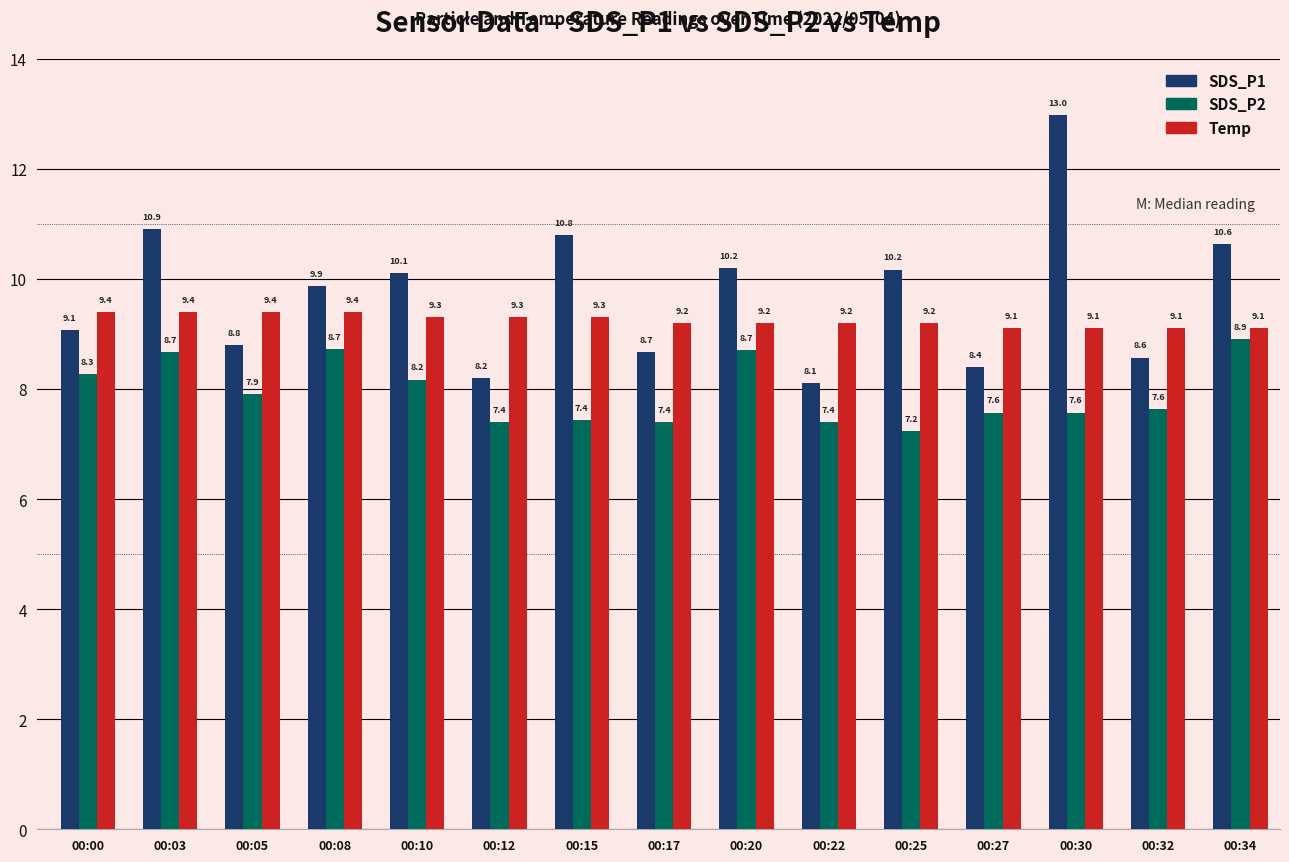

What is the difference between the Temp values at 00:22 and 00:15?

0.1